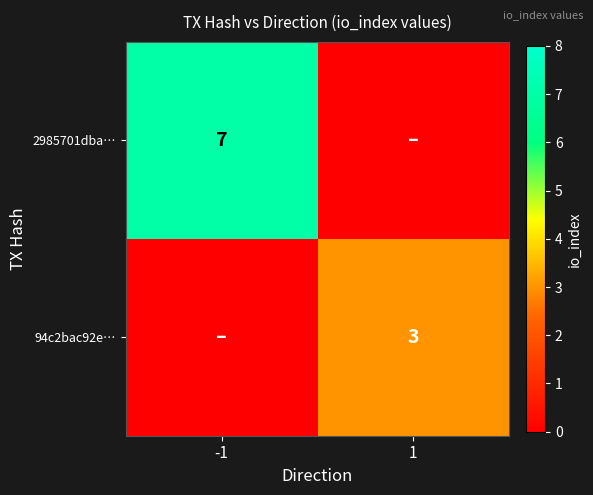

The value of 2985701dba… at -1 is 1. True or false?

False